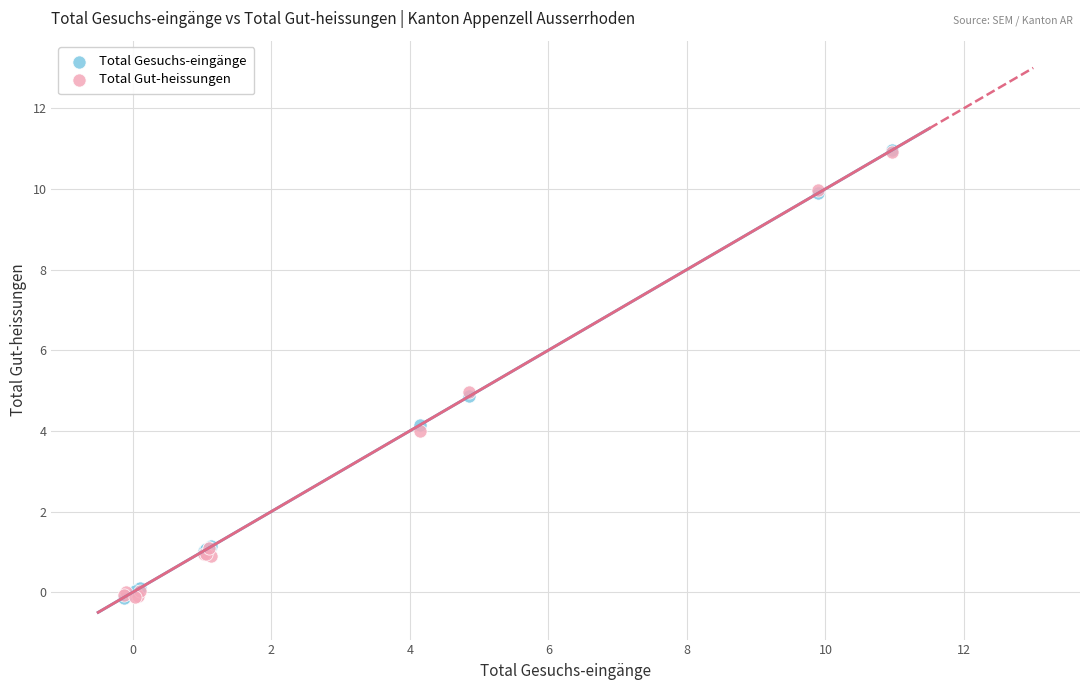

What are all the series names shown in the legend?

Total Gesuchs-eingänge, Total Gut-heissungen